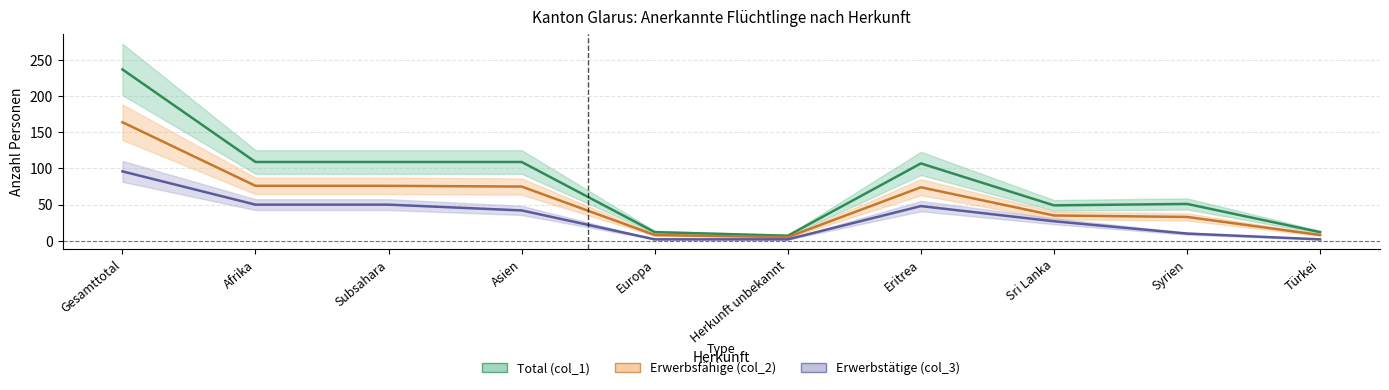

Does the chart display data point markers on the line(s)?

No